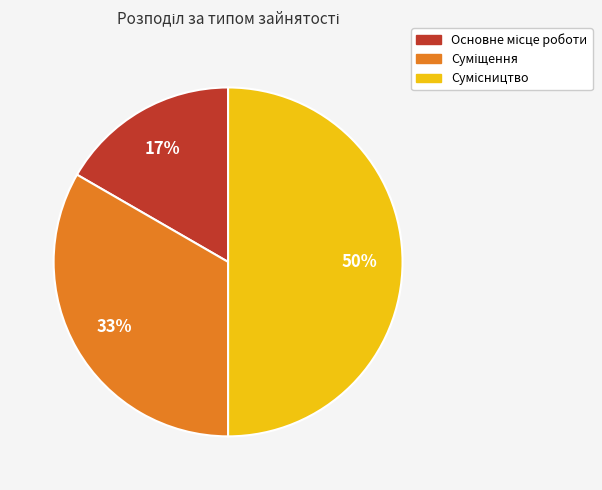

Count the number of slices in the pie.

3